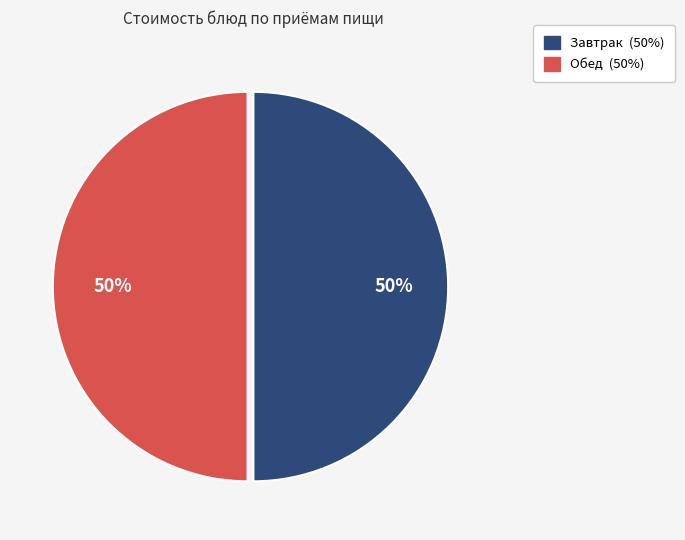

To the nearest percent, what is the average slice percentage?

50%